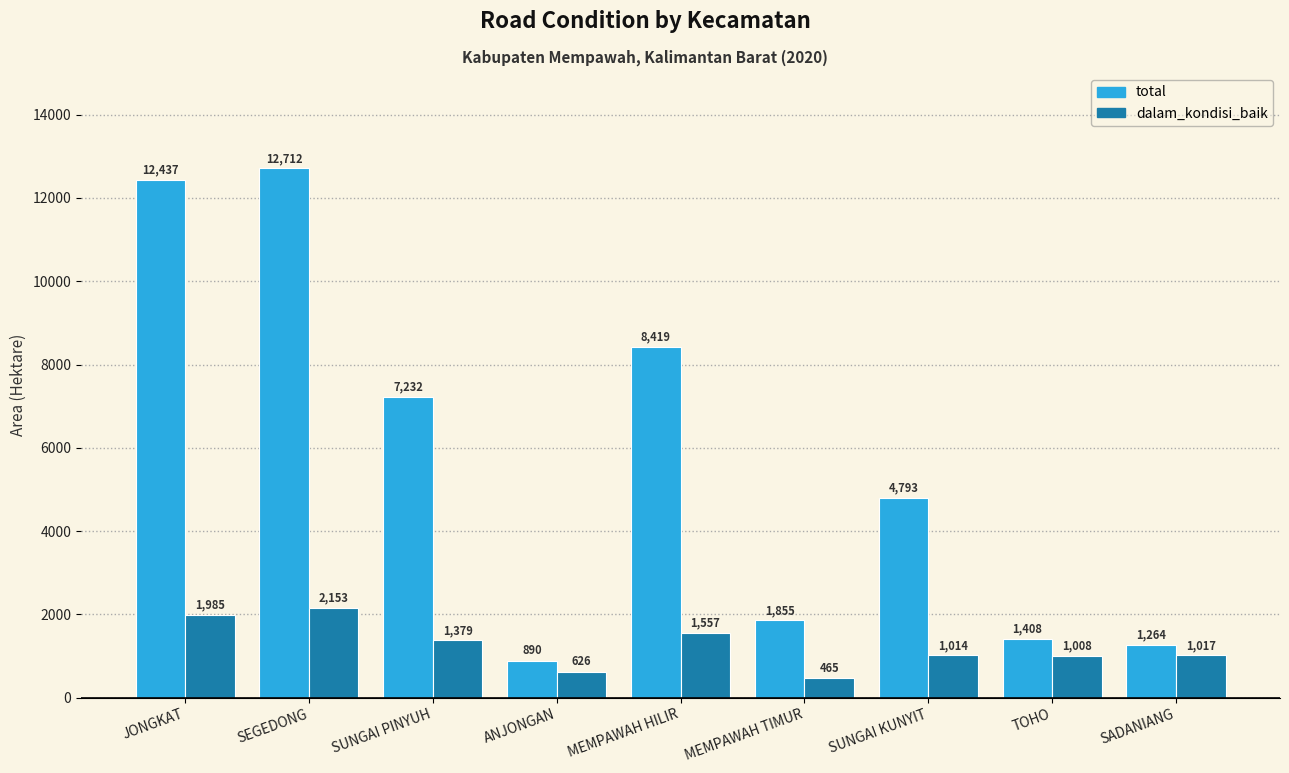

What is the minimum value shown in the chart?

465.2